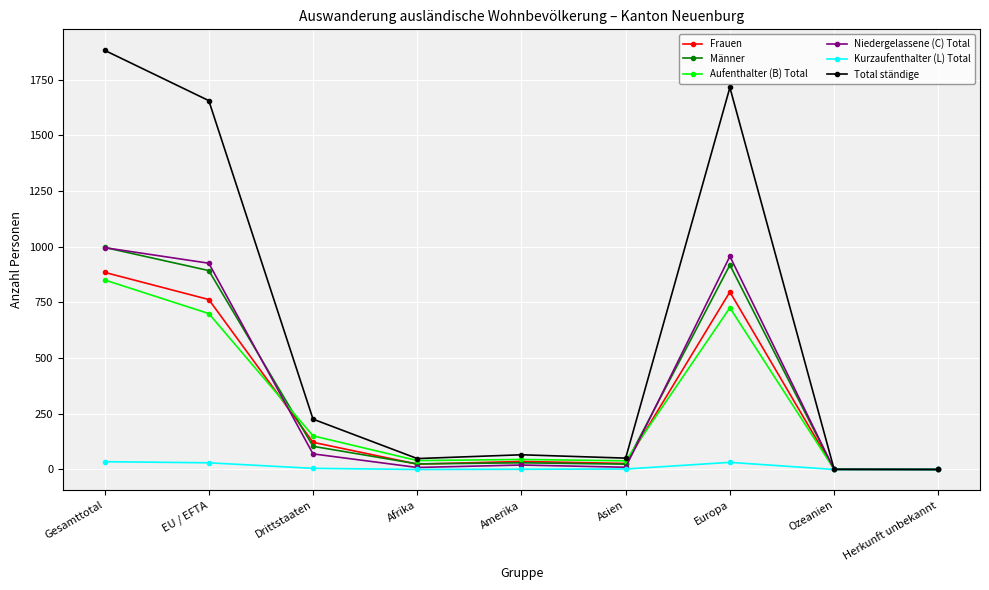

At which label does Männer first exceed 30?

Gesamttotal